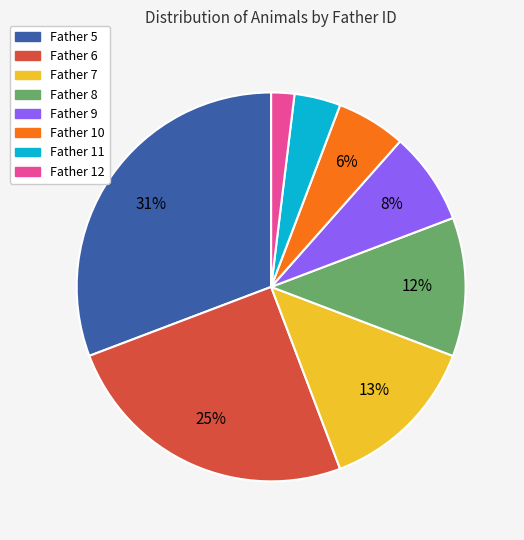

Is there any slice that represents more than half of the pie?

No